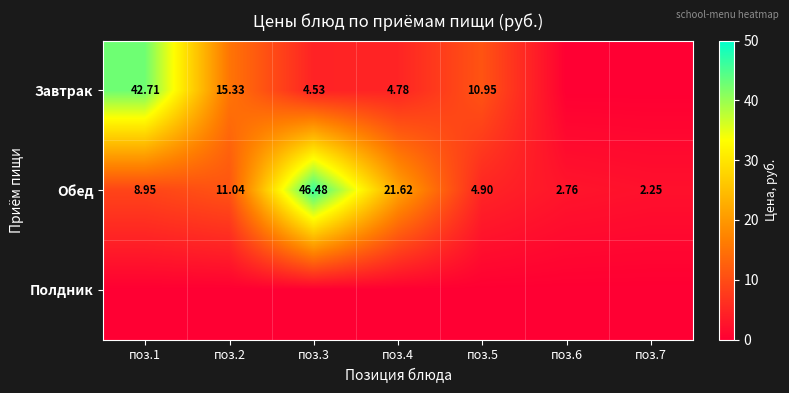

What is the difference between the maximum and minimum values in the Завтрак series?

42.7